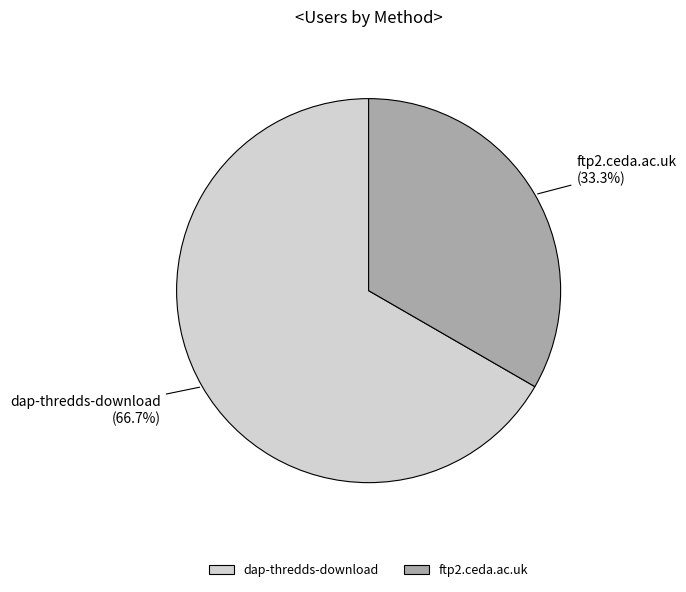

Is the sum of ftp2.ceda.ac.uk and dap-thredds-download greater than half?

Yes